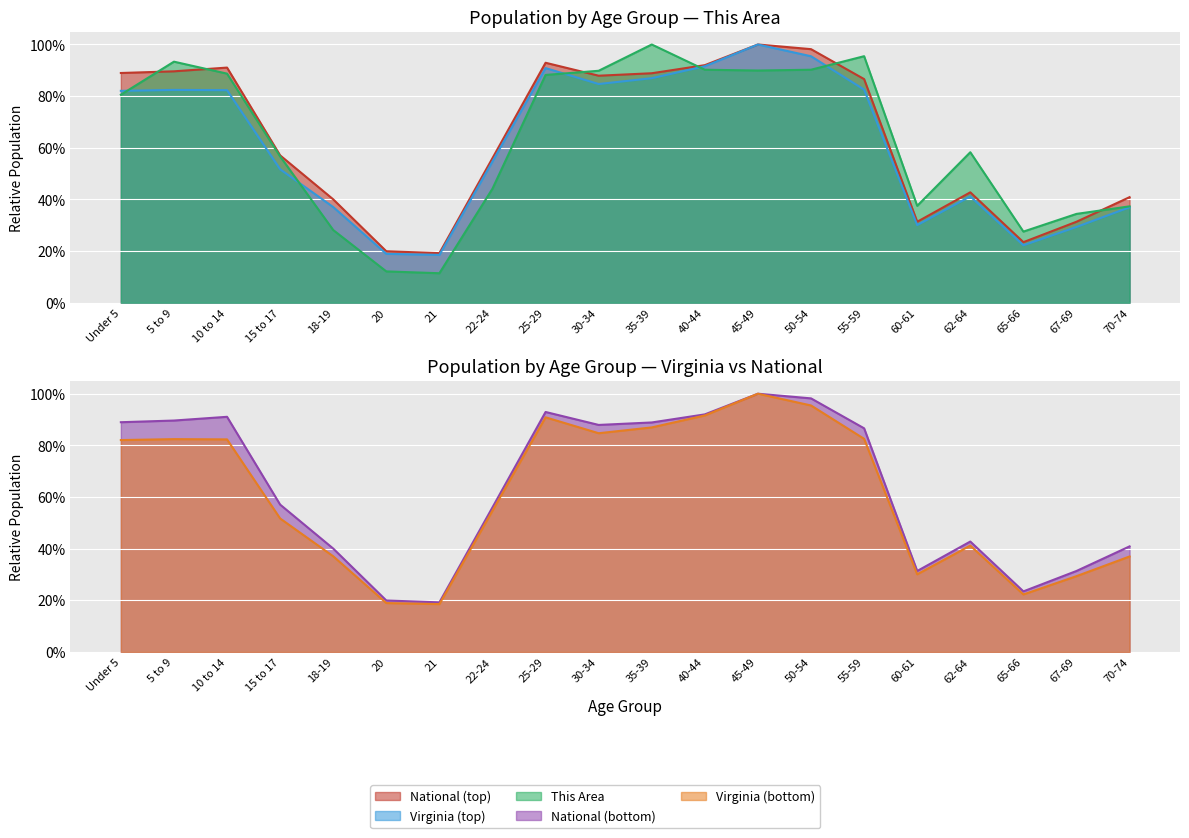

True or false: National and Virginia cross at least once.

False